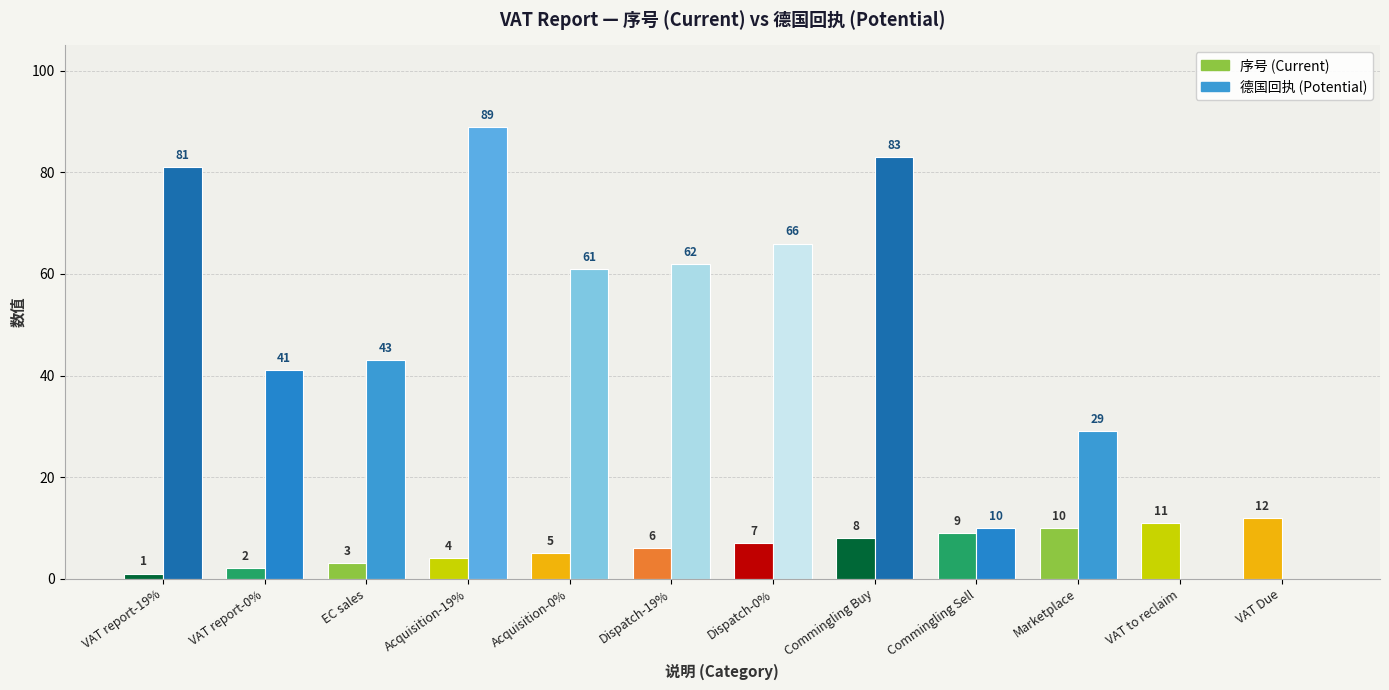

Which has a higher value, Acquisition-19% or VAT to reclaim?

VAT to reclaim